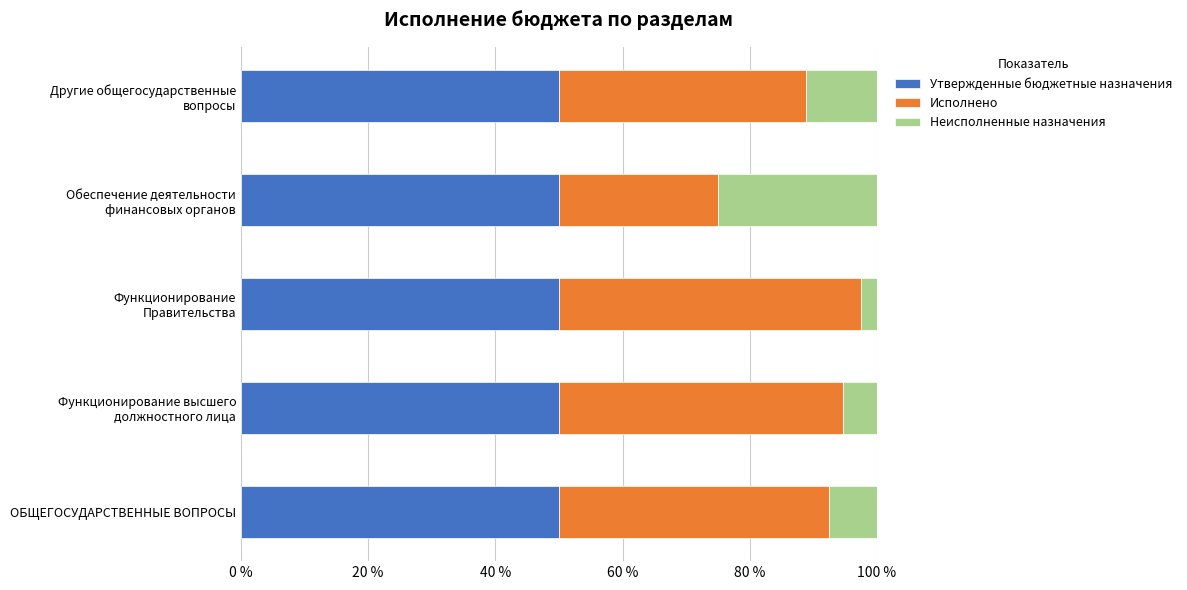

What is the maximum value for Утвержденные бюджетные назначения?

50.0